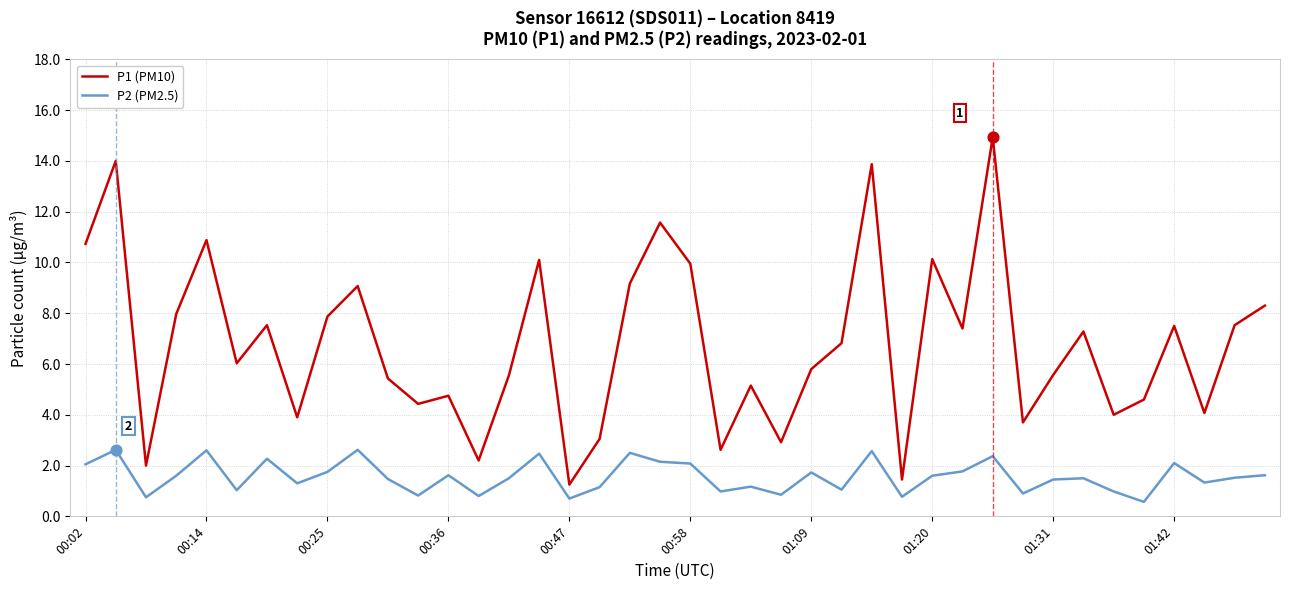

True or false: P2 (PM2.5) and P1 (PM10) intersect in this chart.

False